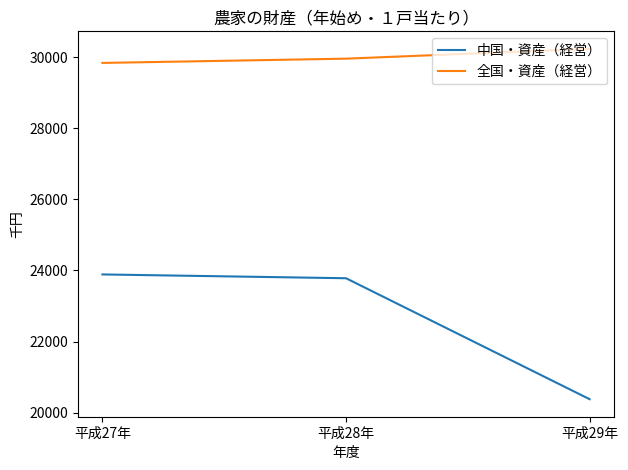

Is it true that 中国・資産（経営） equals 13243 at 平成27年?

False